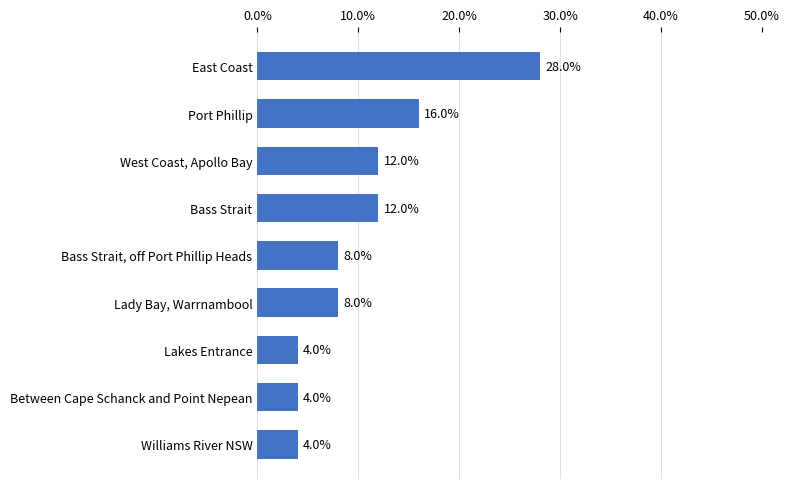

Is it true that the value at West Coast, Apollo Bay is 18.2?

False